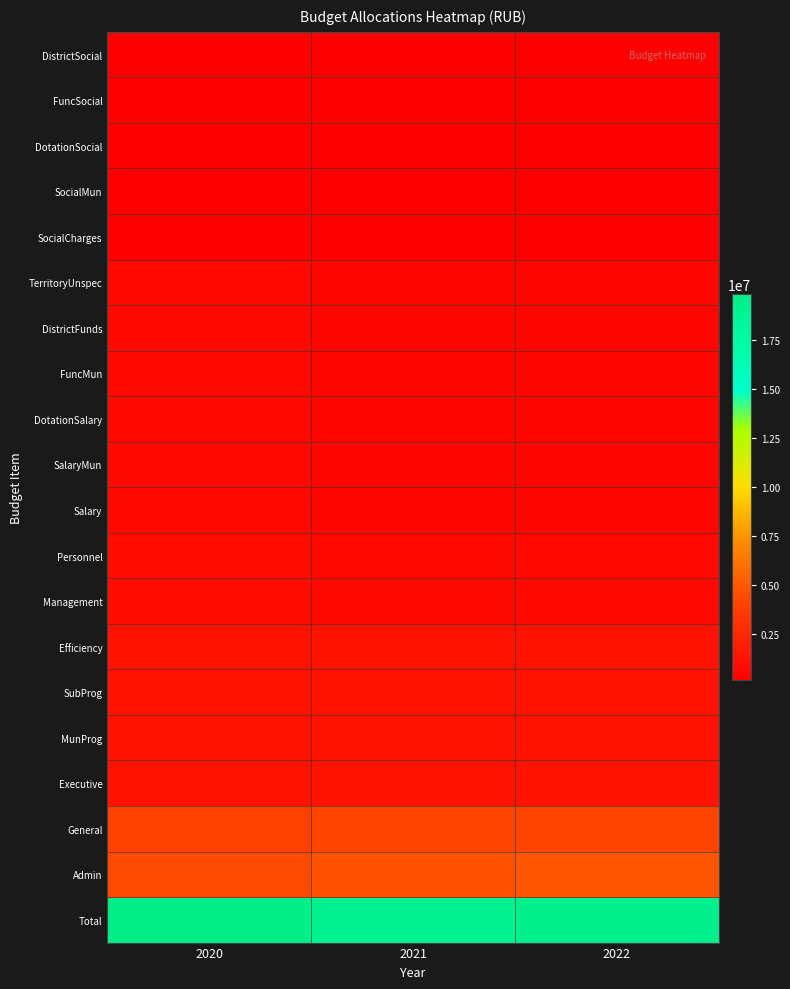

Reading left to right, extract all data points from this chart.

Total: 2020=19815153.1	2021=19082622.4	2022=19375583.7
Admin: 2020=4349496.1	2021=4738037.2	2022=4905280.8
General: 2020=3985777.1	2021=4124070.2	2022=4124070.2
Executive: 2020=1336716.5	2021=1326435.7	2022=1326435.7
MunProg: 2020=1336716.5	2021=1326435.7	2022=1326435.7
SubProg: 2020=1336716.5	2021=1326435.7	2022=1326435.7
Efficiency: 2020=1336716.5	2021=1326435.7	2022=1326435.7
Management: 2020=809149.4	2021=663217.8	2022=663217.8
Personnel: 2020=809149.4	2021=663217.8	2022=663217.8
Salary: 2020=655315.4	2021=509383.9	2022=509383.9
SalaryMun: 2020=655315.4	2021=509383.9	2022=509383.9
DotationSalary: 2020=655315.4	2021=509383.9	2022=509383.9
FuncMun: 2020=655315.4	2021=509383.9	2022=509383.9
DistrictFunds: 2020=655315.4	2021=509383.9	2022=509383.9
TerritoryUnspec: 2020=655315.4	2021=509383.9	2022=509383.9
SocialCharges: 2020=153833.9	2021=153833.9	2022=153833.9
SocialMun: 2020=153833.9	2021=153833.9	2022=153833.9
DotationSocial: 2020=153833.9	2021=153833.9	2022=153833.9
FuncSocial: 2020=153833.9	2021=153833.9	2022=153833.9
DistrictSocial: 2020=153833.9	2021=153833.9	2022=153833.9